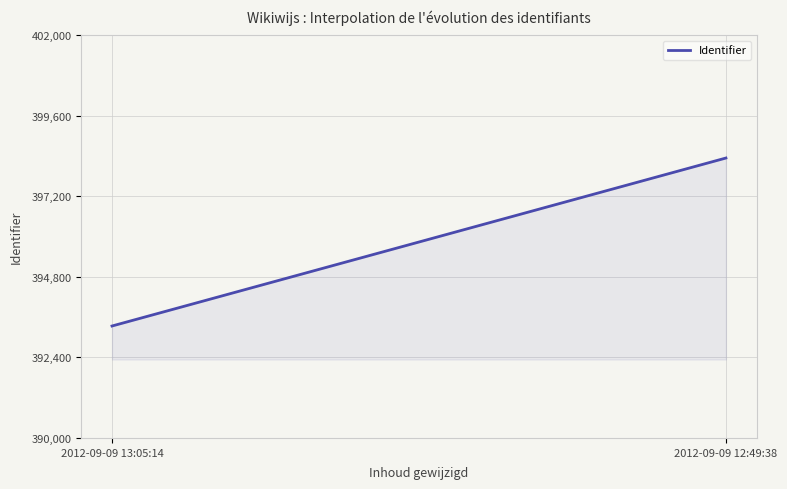

What is the average value?

395841.0